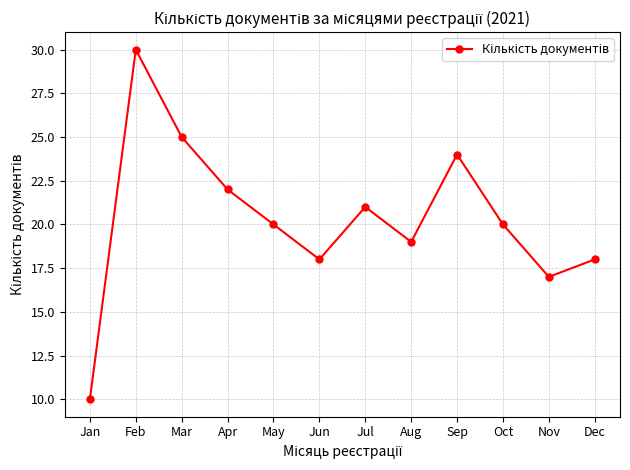

What value does the data have at Nov, to the nearest 5?

15